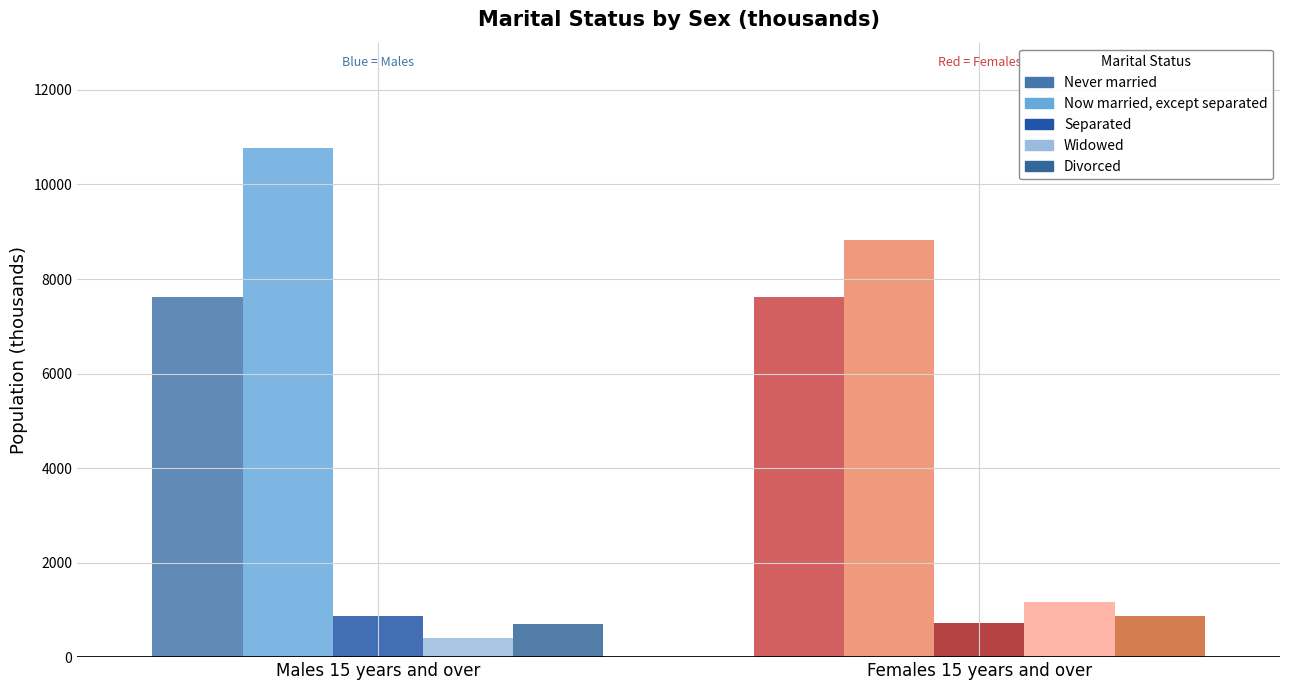

What is the value of the Divorced bar at the 2nd from the left?

867